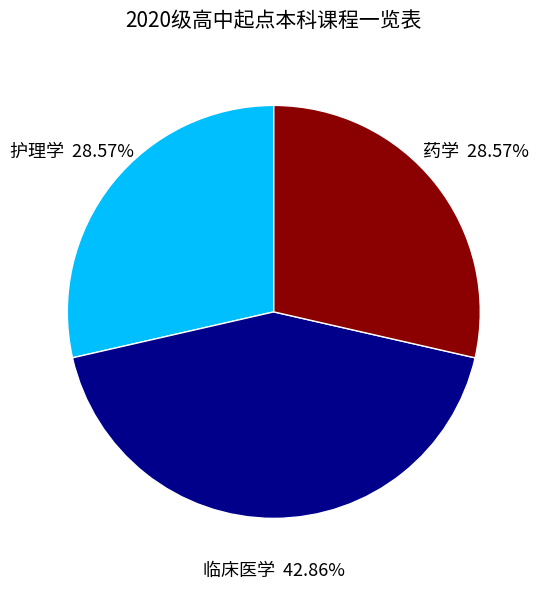

True or false: 护理学 accounts for 29% of the total.

True